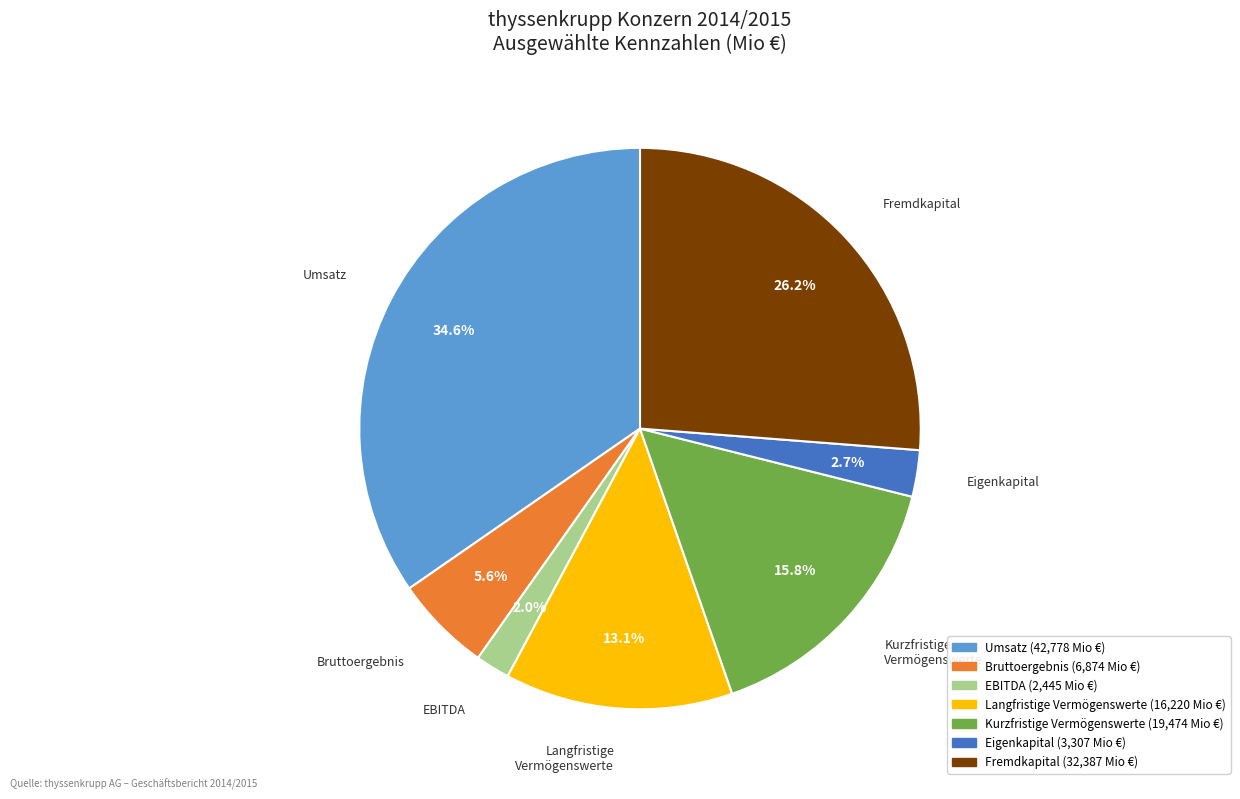

How many segments does this pie chart have?

7